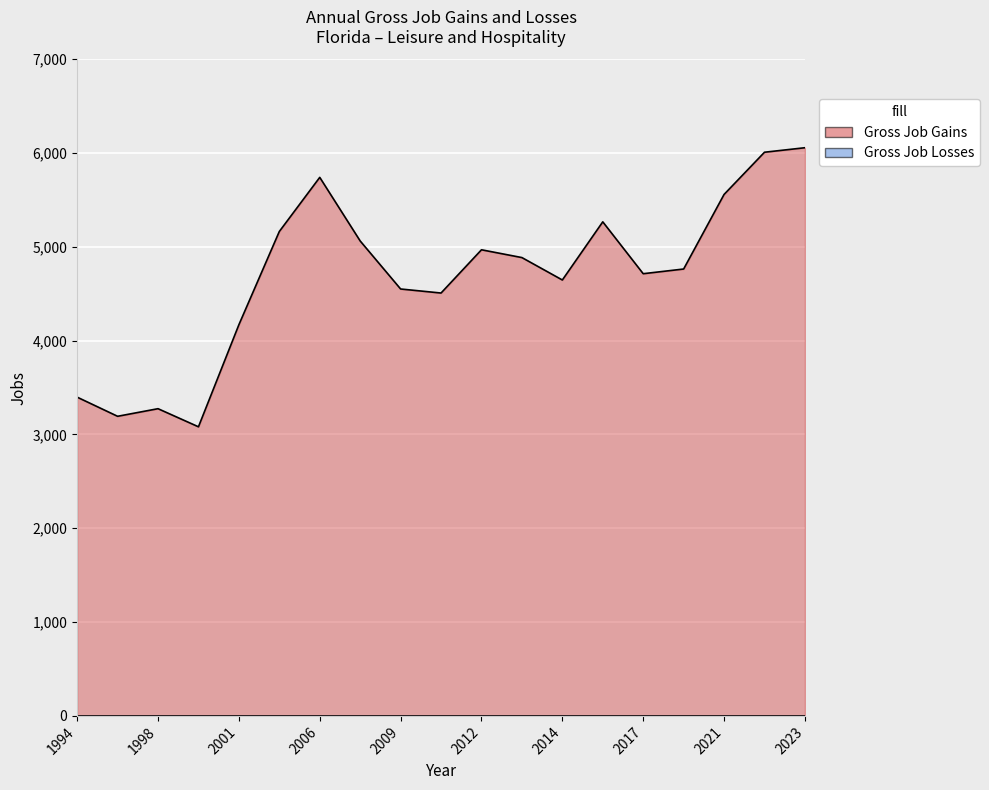

What is the difference between the maximum and minimum values?

2975